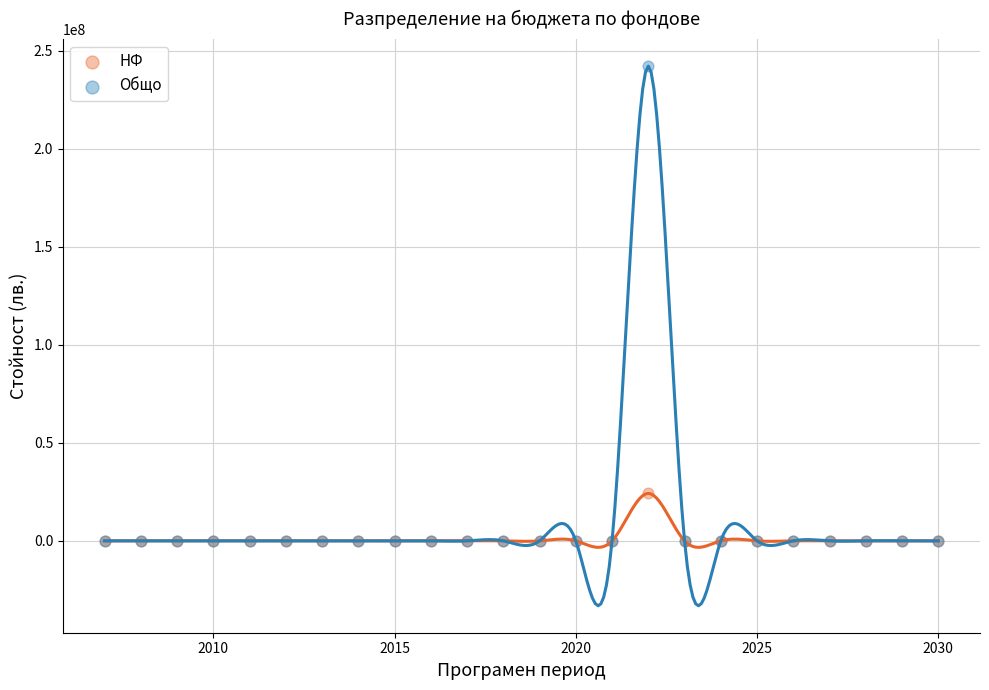

What are all the series names shown in the legend?

НФ, Общо